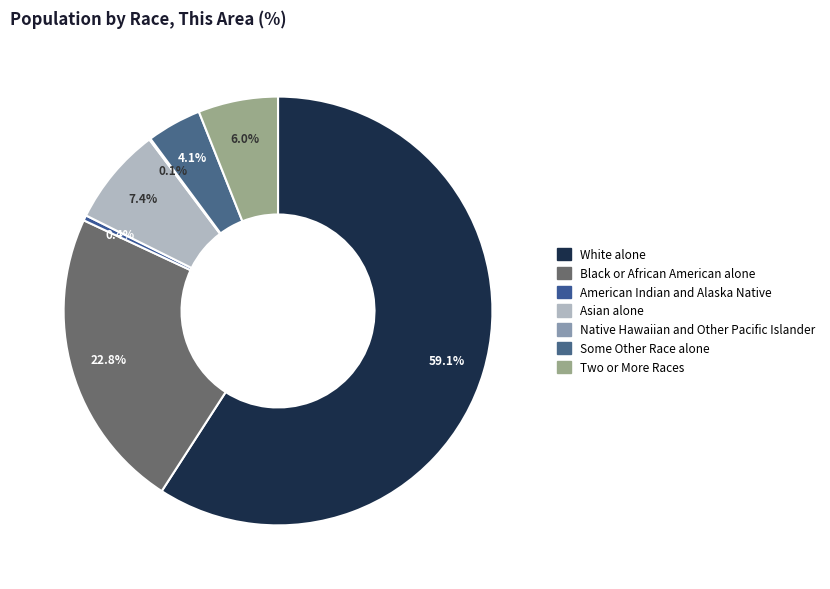

To the nearest percent, what is the difference between the Asian alone and Native Hawaiian and Other Pacific Islander slice percentages?

7%